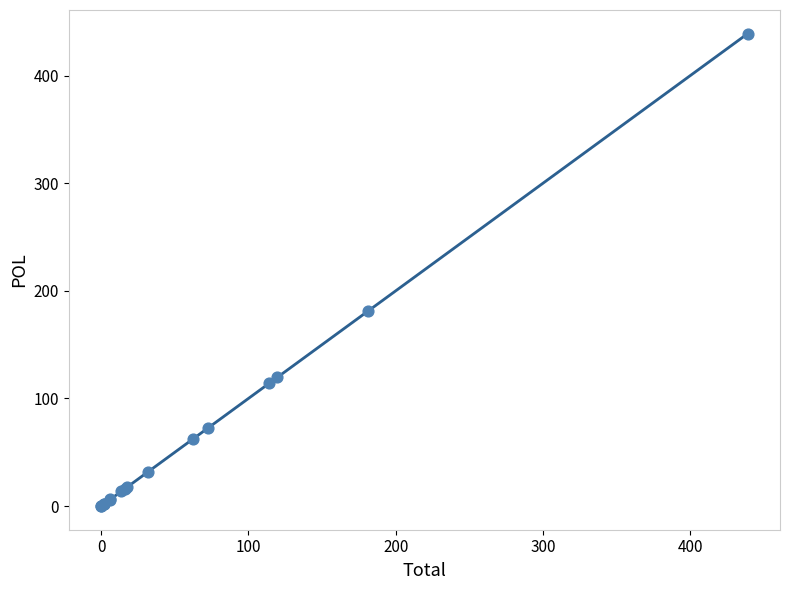

What Y value in the scatter plot is closest to 219?

181.4